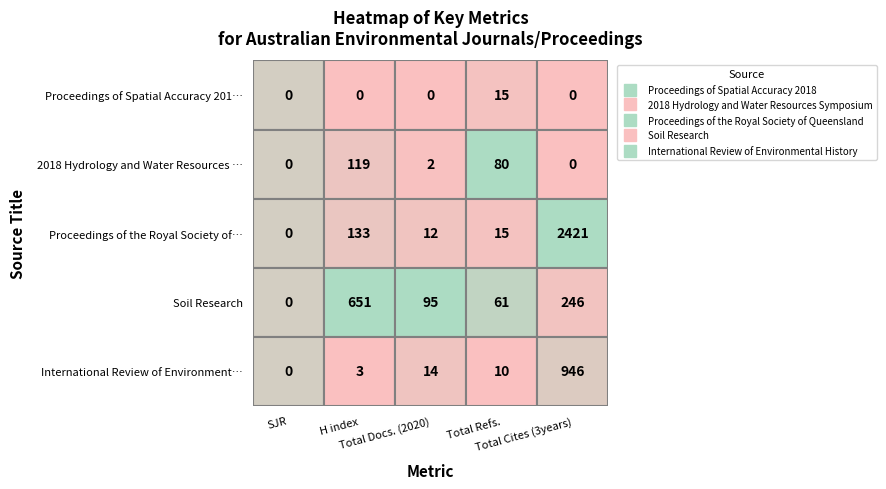

Rank the categories by Proceedings of the Royal Society of Queensland value from lowest to highest.

SJR, Total Docs. (2020), Total Refs., H index, Total Cites (3years)